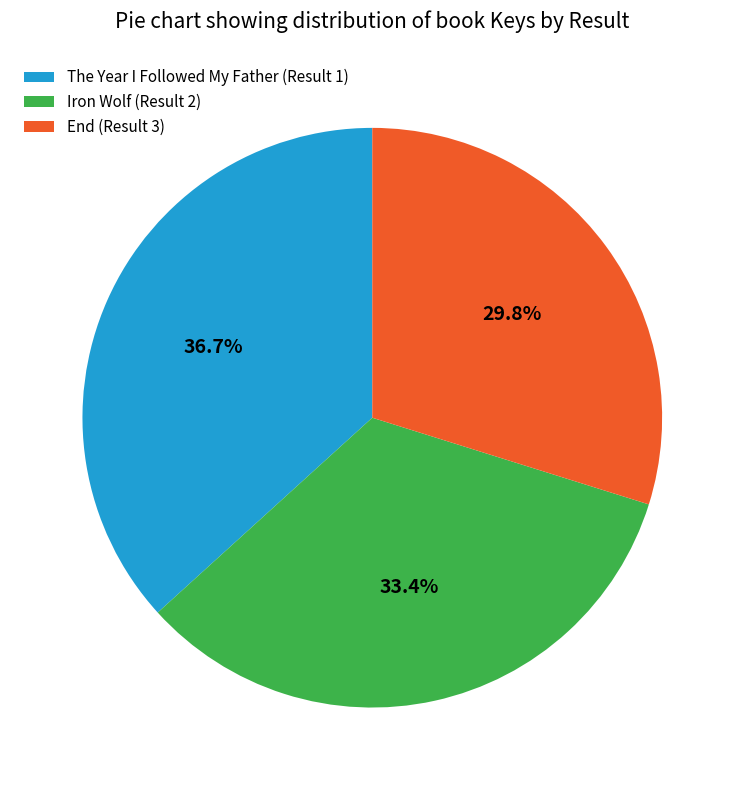

Rank the categories by value from lowest to highest.

End (Result 3), Iron Wolf (Result 2), The Year I Followed My Father (Result 1)